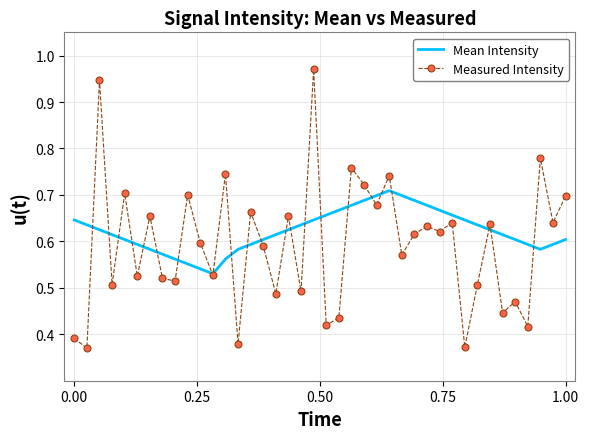

Which series has the widest spread of values?

Measured Intensity